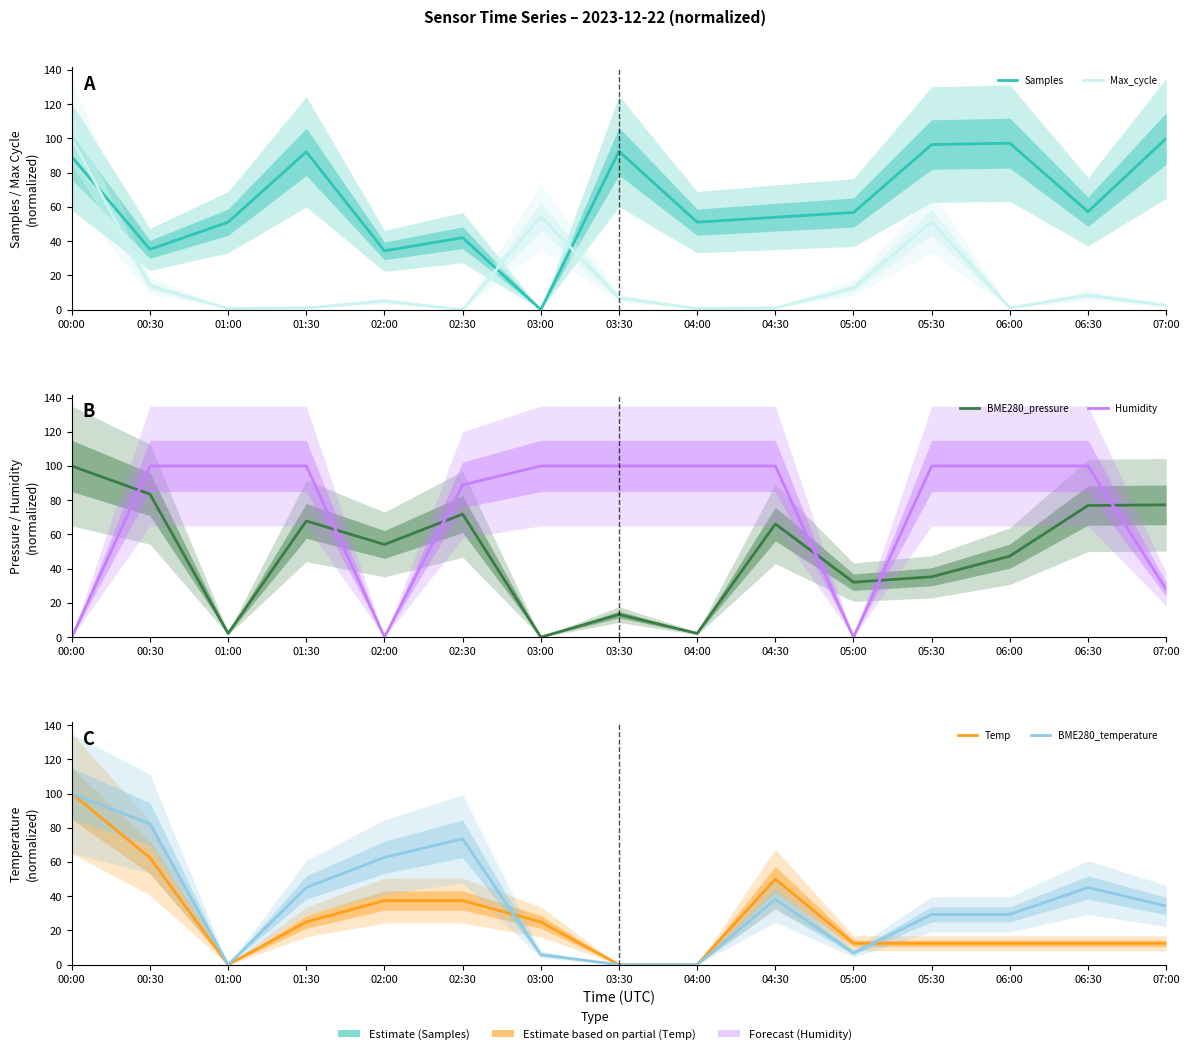

Between which two adjacent categories do BME280_temperature and Humidity first intersect?

00:00 and 00:30